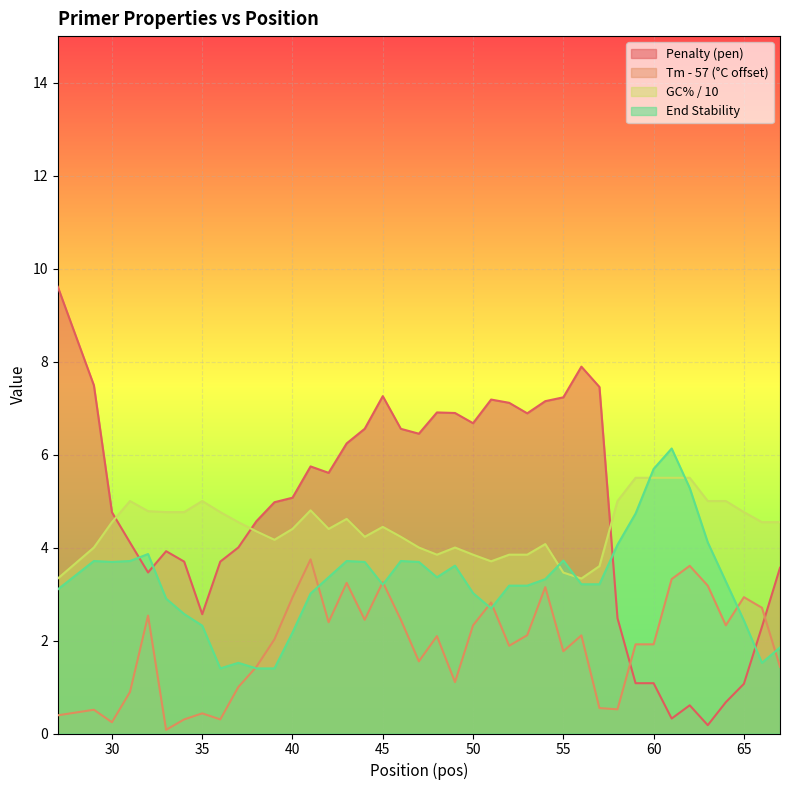

Reading left to right, what are all the values shown in this chart?

pen: 9.6	7.5	4.8	4.1	3.5	3.9	3.7	2.6	3.7	4.0	4.6	5.0	5.1	5.7	5.6	6.2	6.6	7.3	6.6	6.4	6.9	6.9	6.7	7.2	7.1	6.9	7.1	7.2	7.9	7.5	2.5	1.1	1.1	0.3	0.6	0.2	0.7	1.1	2.3	3.6
PRIMER_LEFT_0_TM: 0.4	0.5	0.2	0.9	2.5	0.1	0.3	0.4	0.3	1.0	1.4	2.0	2.9	3.7	2.4	3.2	2.4	3.3	2.4	1.6	2.1	1.1	2.3	2.8	1.9	2.1	3.1	1.8	2.1	0.5	0.5	1.9	1.9	3.3	3.6	3.2	2.3	2.9	2.7	1.4
PRIMER_LEFT_0_GC_PERCENT: 3.3	4.0	4.5	5.0	4.8	4.8	4.8	5.0	4.8	4.5	4.3	4.2	4.4	4.8	4.4	4.6	4.2	4.4	4.2	4.0	3.8	4.0	3.8	3.7	3.8	3.8	4.1	3.5	3.3	3.6	5.0	5.5	5.5	5.5	5.5	5.0	5.0	4.8	4.5	4.5
PRIMER_LEFT_0_END_STABILITY: 3.1	3.7	3.7	3.7	3.9	2.9	2.6	2.3	1.4	1.5	1.4	1.4	2.2	3.0	3.4	3.7	3.7	3.2	3.7	3.7	3.4	3.6	3.0	2.7	3.2	3.2	3.3	3.7	3.2	3.2	4.1	4.7	5.7	6.1	5.3	4.1	3.3	2.4	1.5	1.9